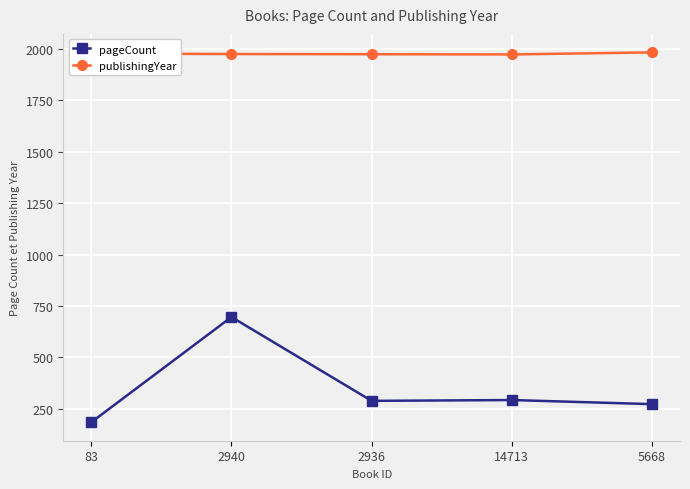

True or false: publishingYear and pageCount cross at least once.

False